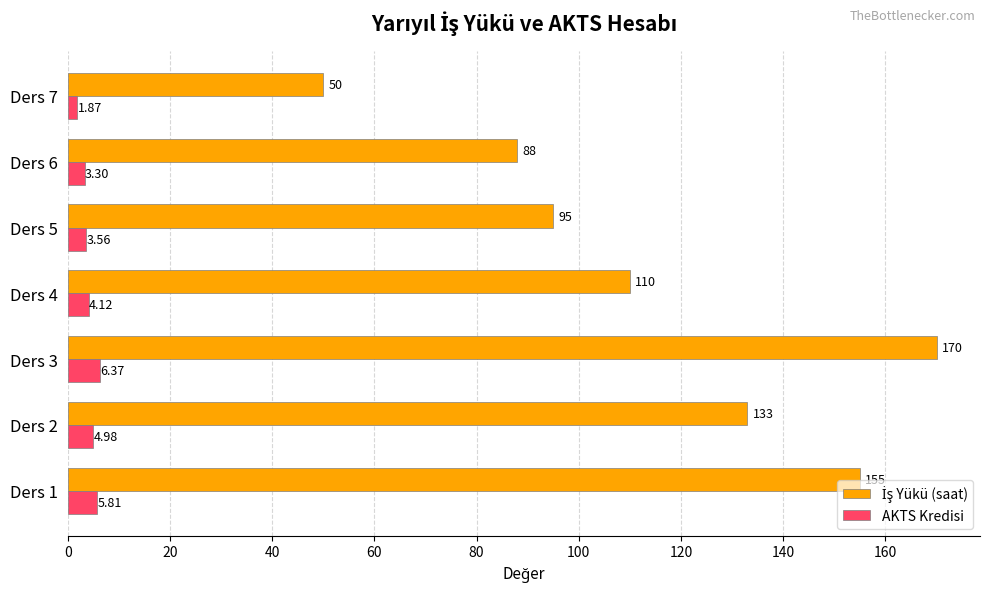

At which category is the sum across all series the highest?

Ders 3